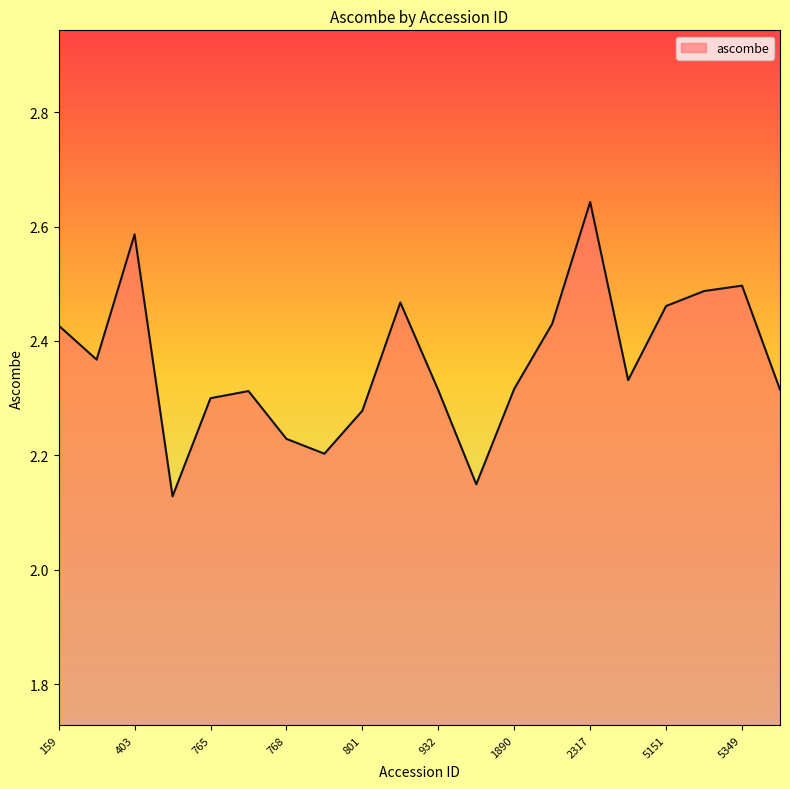

What is the difference between the second highest and second lowest values?

0.4